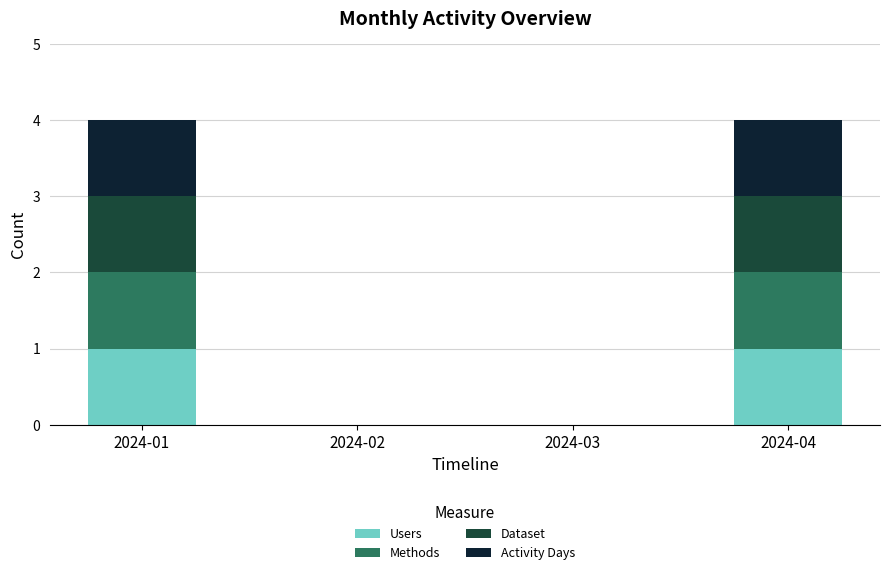

What is the total value across all series at 2024-01?

4